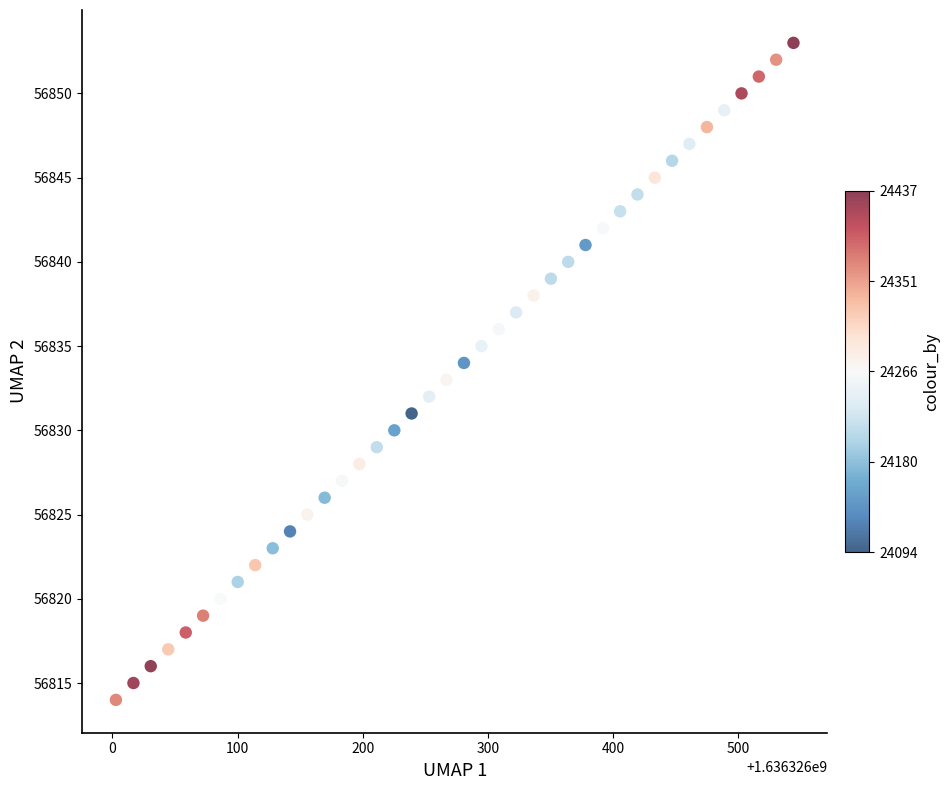

What is the range of Y values (max minus min)?

39